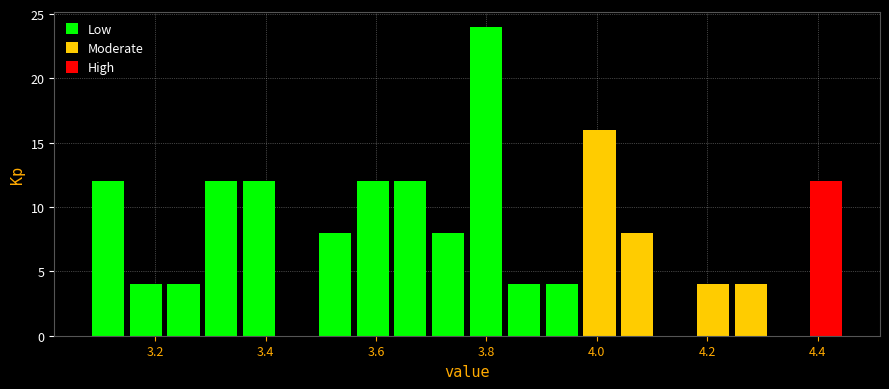

Read against the x-axis, roughly where is the centre of the tallest bar?

3.80